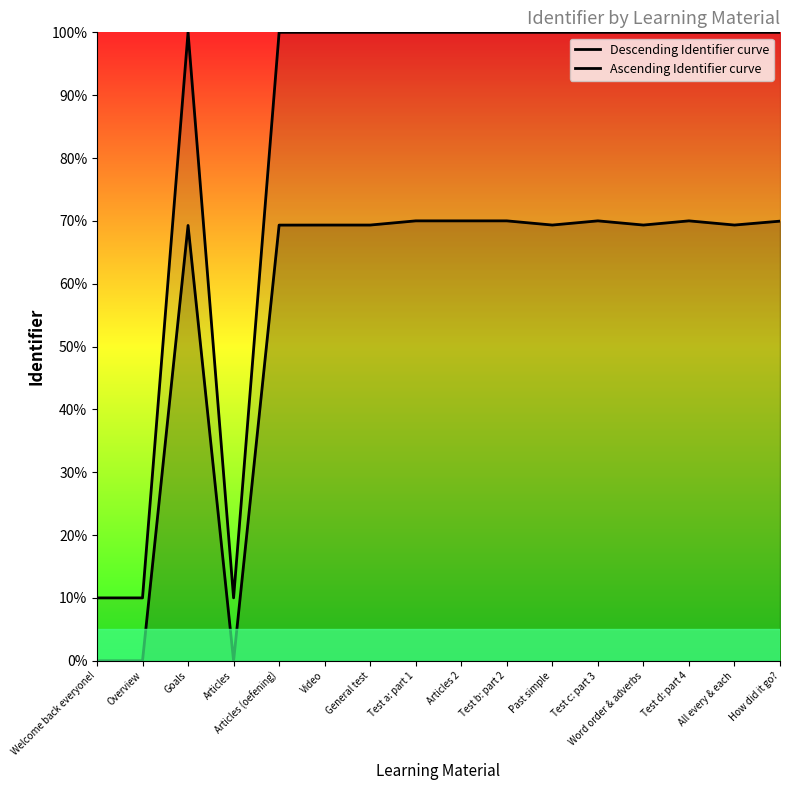

Count the number of categories in the chart.

16